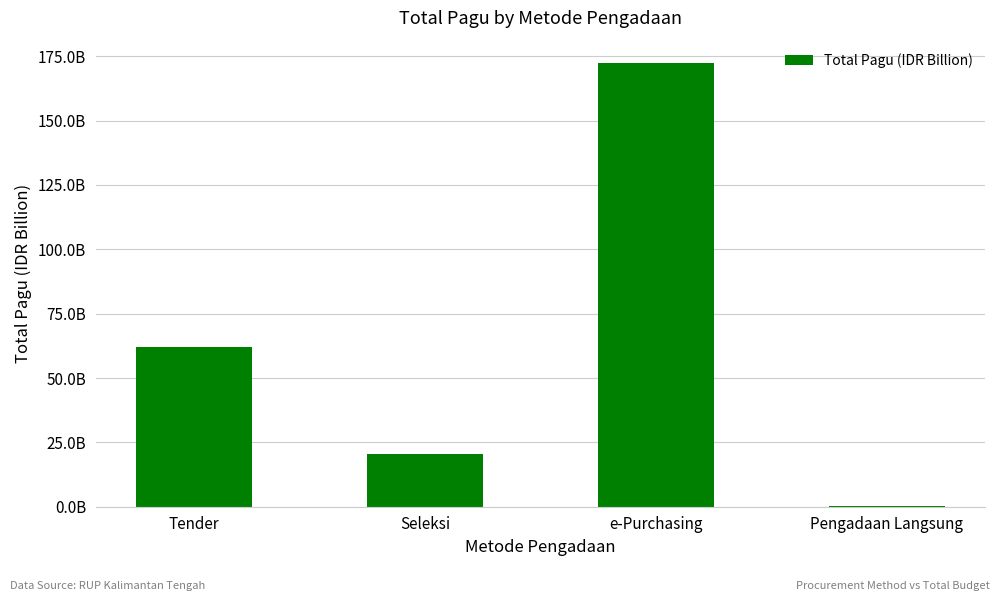

Rank the categories by value from lowest to highest.

Pengadaan Langsung, Seleksi, Tender, e-Purchasing